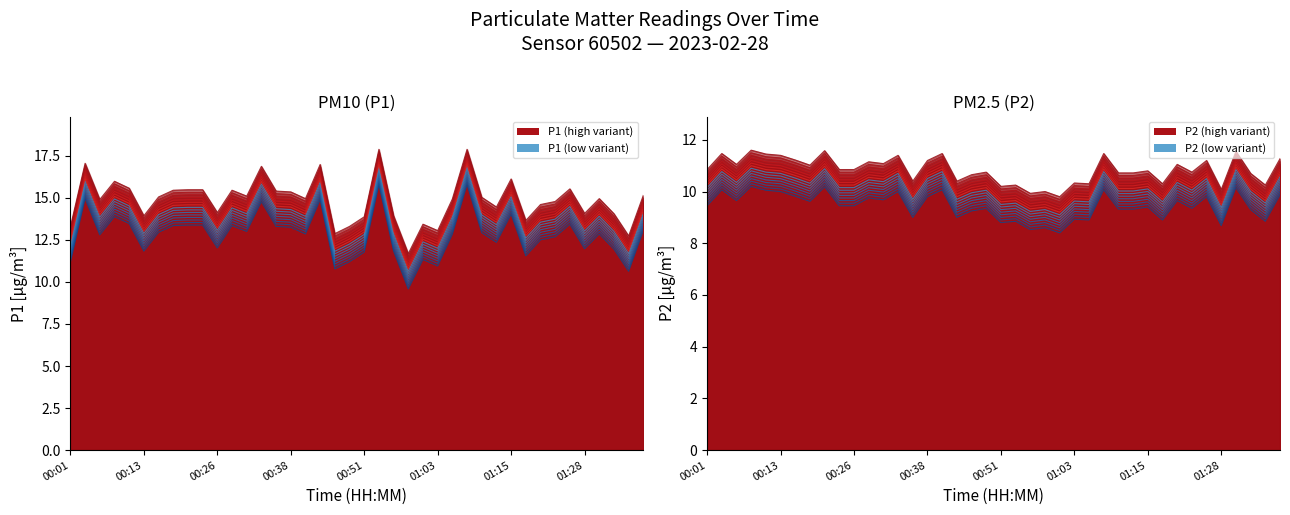

At which category does the chart reach its minimum across all series?

24